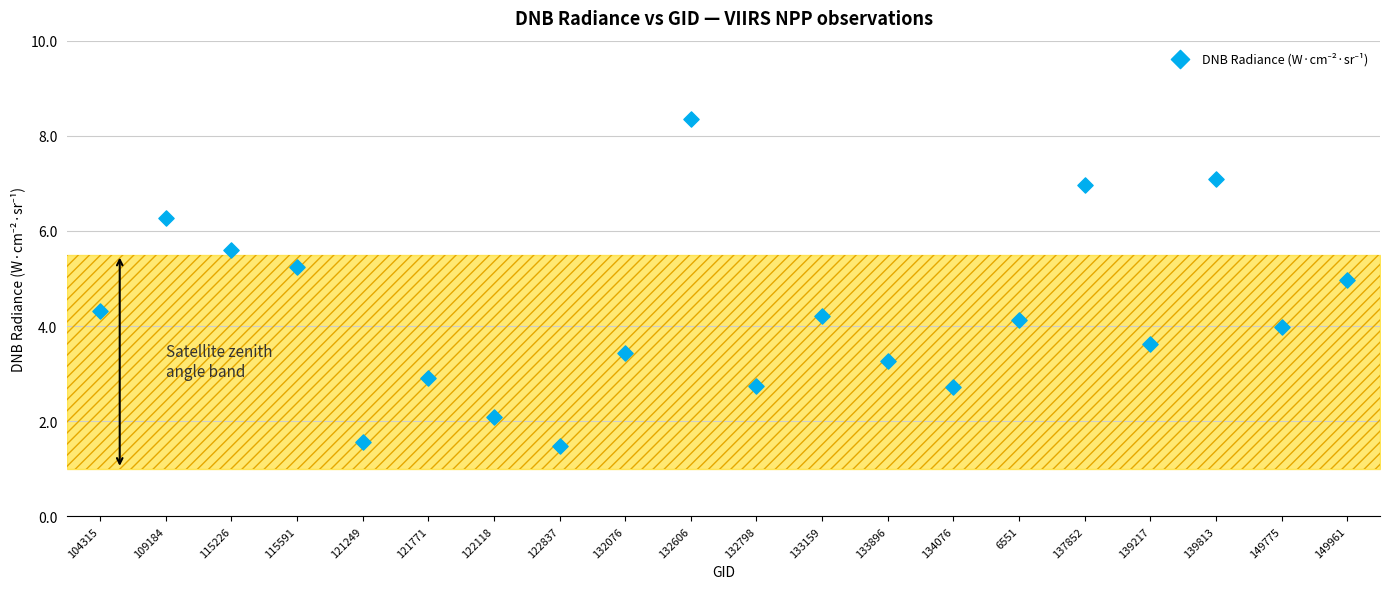

What is the range of Y values (max minus min)?

6.9